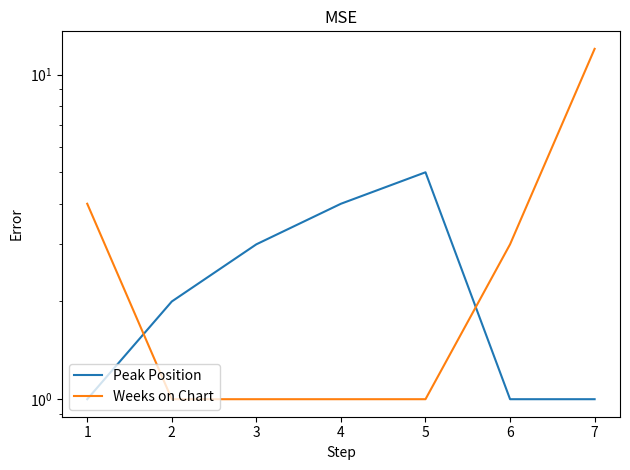

Is the value of Weeks on Chart at 5 greater than the value of Peak Position at 7?

No